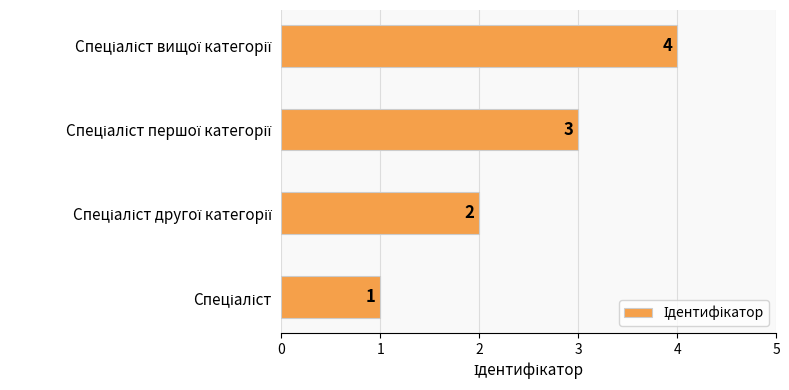

What is the maximum value shown in the chart?

4